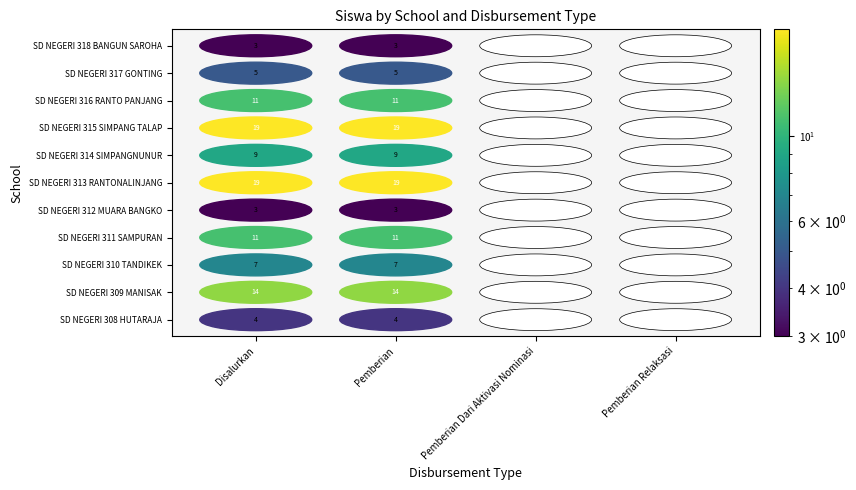

Which category has the lowest value in the SD NEGERI 310 TANDIKEK series?

Pemberian Dari Aktivasi Nominasi